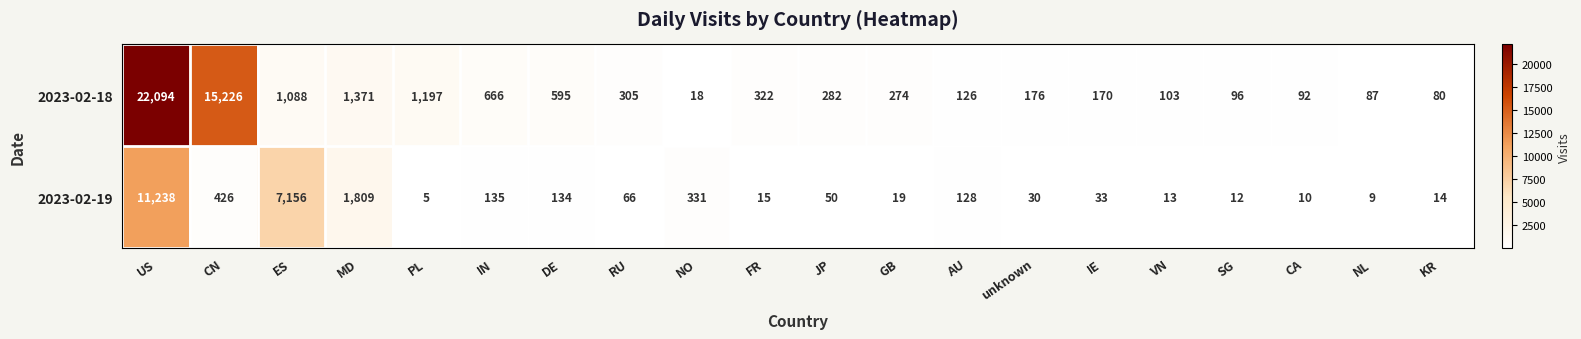

At which label is 2023-02-19 closest to 5621?

ES